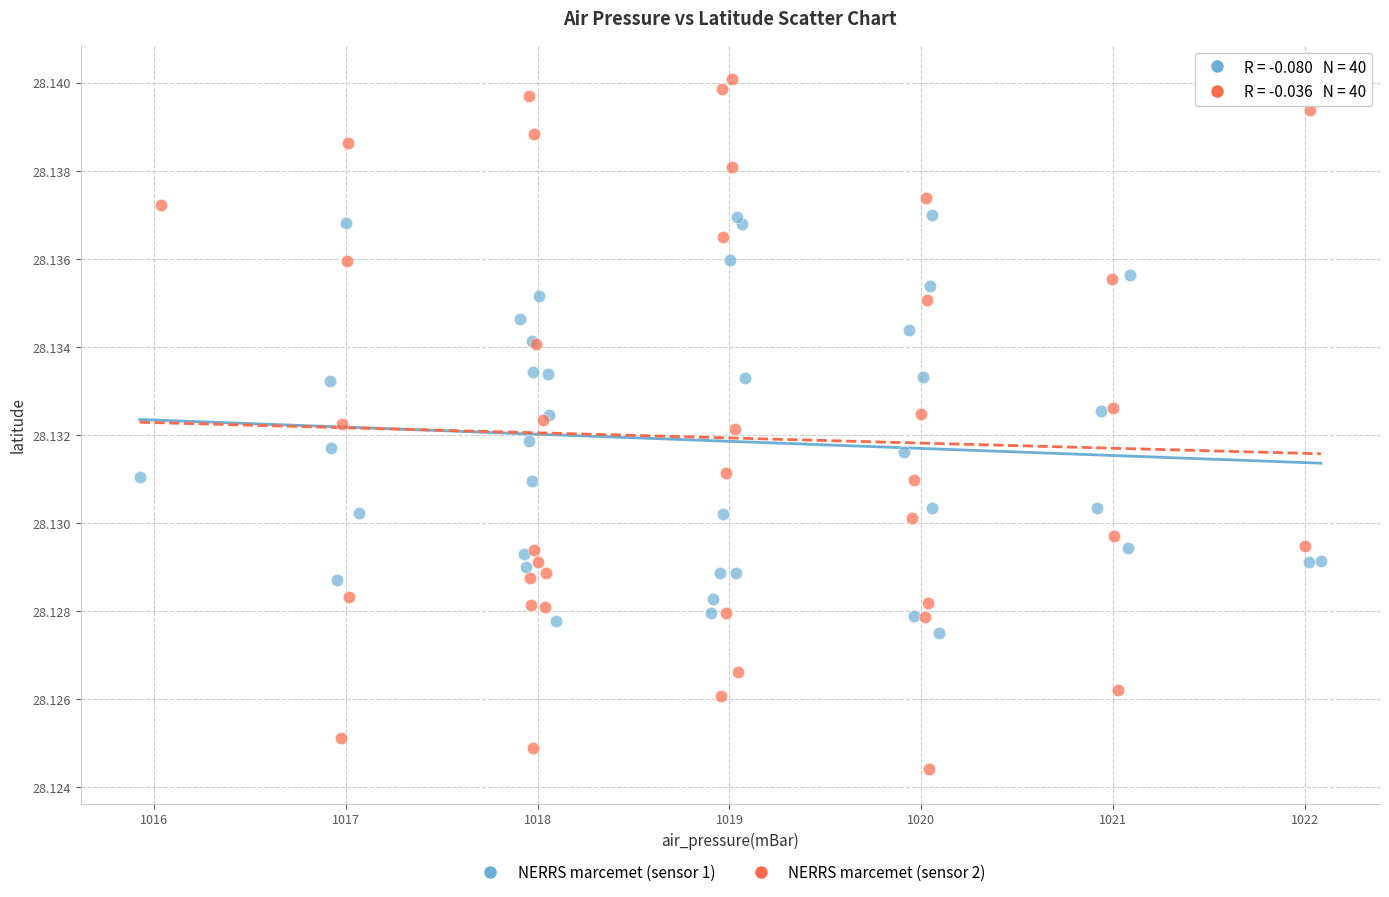

Which series contains the lowest Y value?

NERRS marcemet (sensor 2)